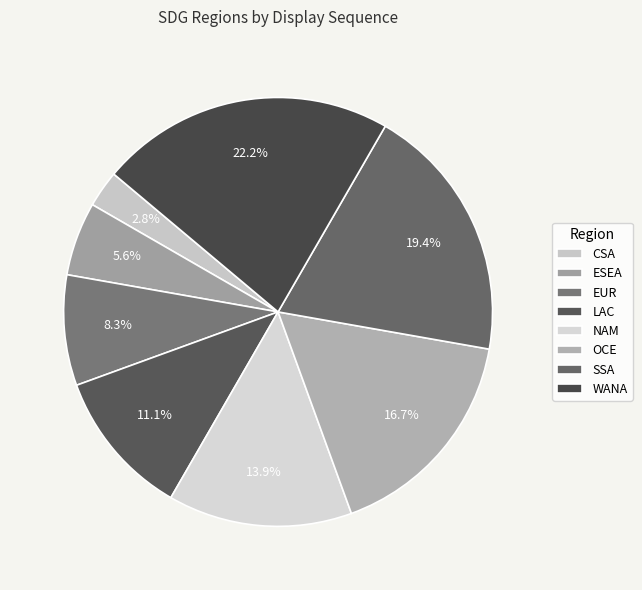

How many segments does this pie chart have?

8